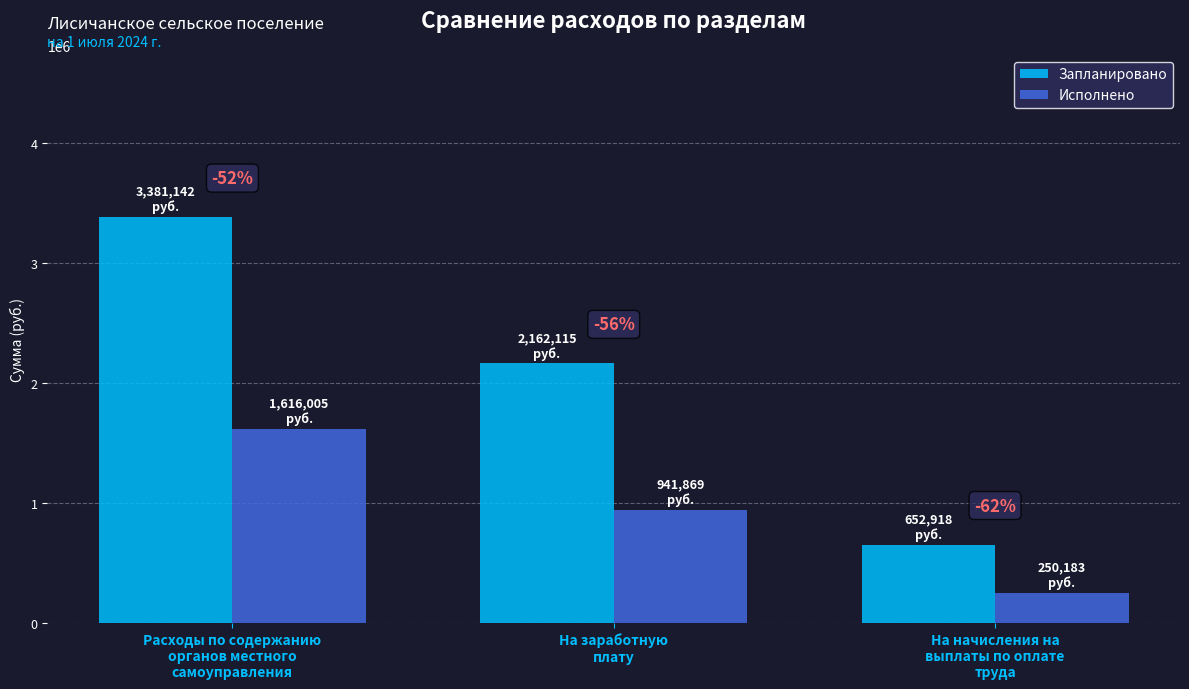

What are all the series names shown in the legend?

Запланировано, Исполнено